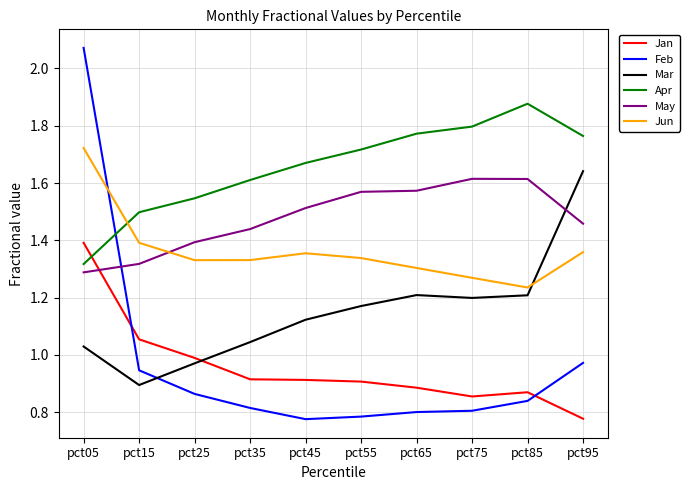

True or false: May and Jun cross at least once.

True